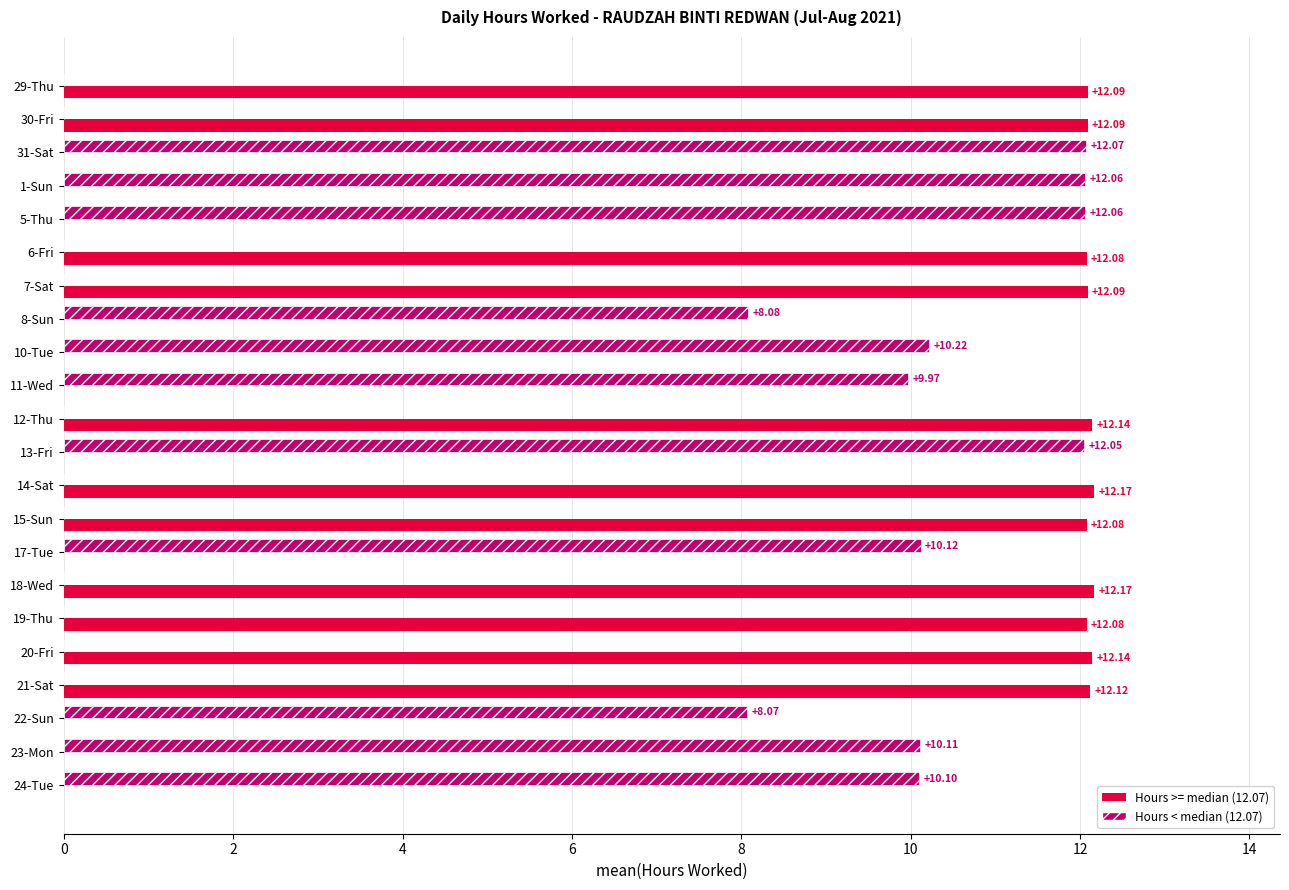

What is the total value across all series at 18-Wed?

12.2